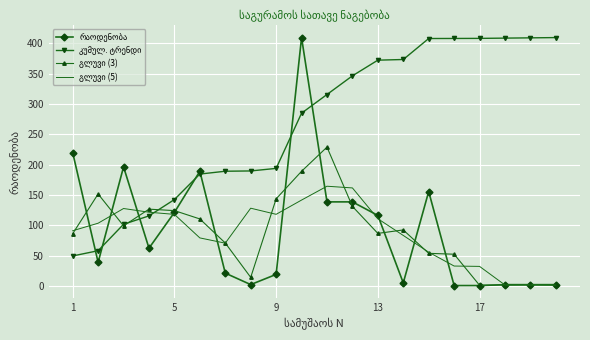

Is the value of გლუვი (5) at 14 greater than the value of რაოდენობა at 10?

No